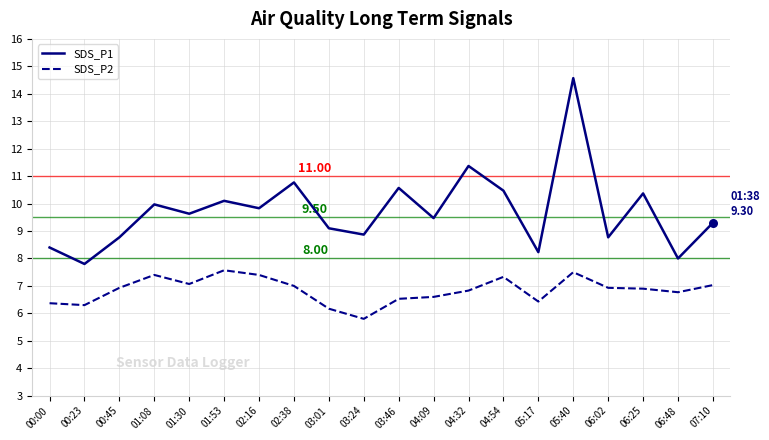

Which series has the largest range (max minus min)?

SDS_P1